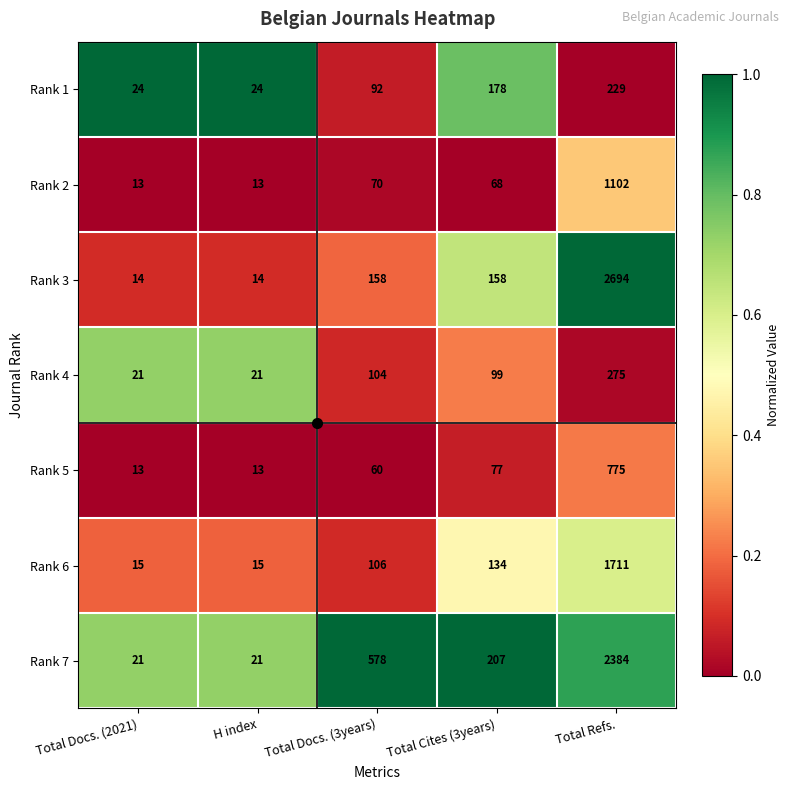

Which series has the widest spread of values?

Rank 3